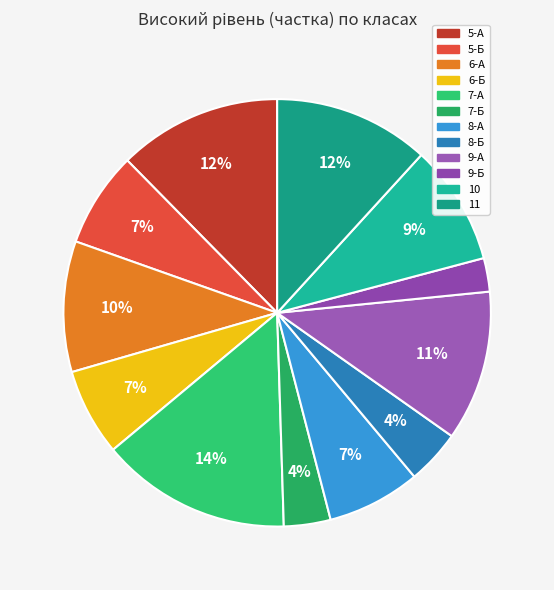

The 5-А slice represents 1% of the pie. True or false?

False